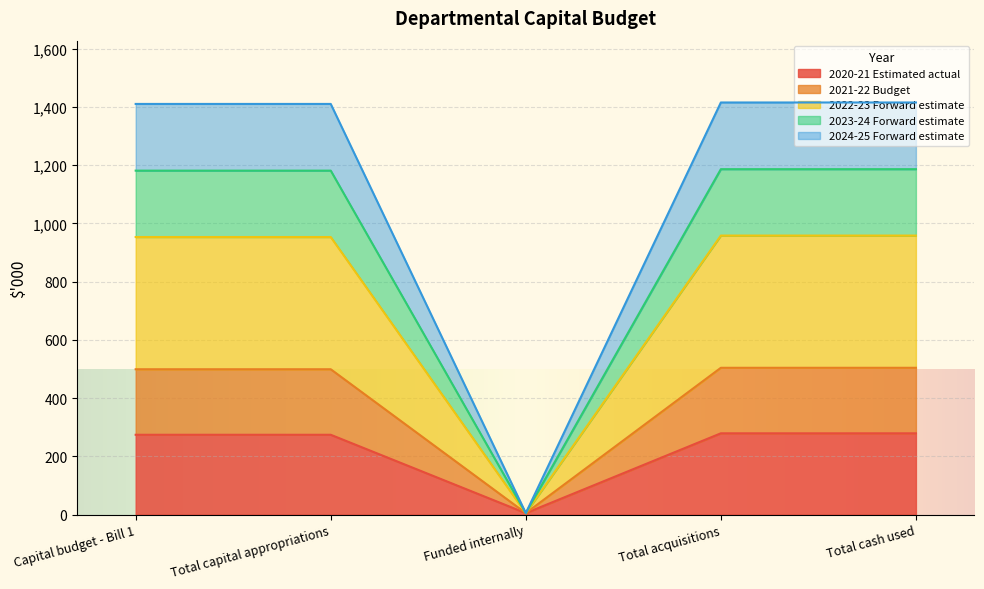

At which label does 2020-21 Estimated actual first exceed 274?

Total acquisitions